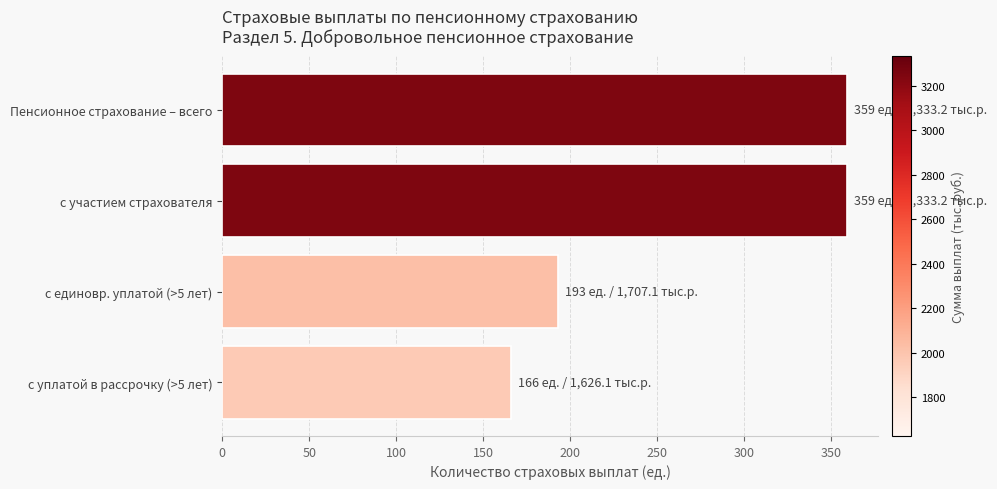

What is the difference between the values at с участием страхователя and с единовр. уплатой (>5 лет)?

166